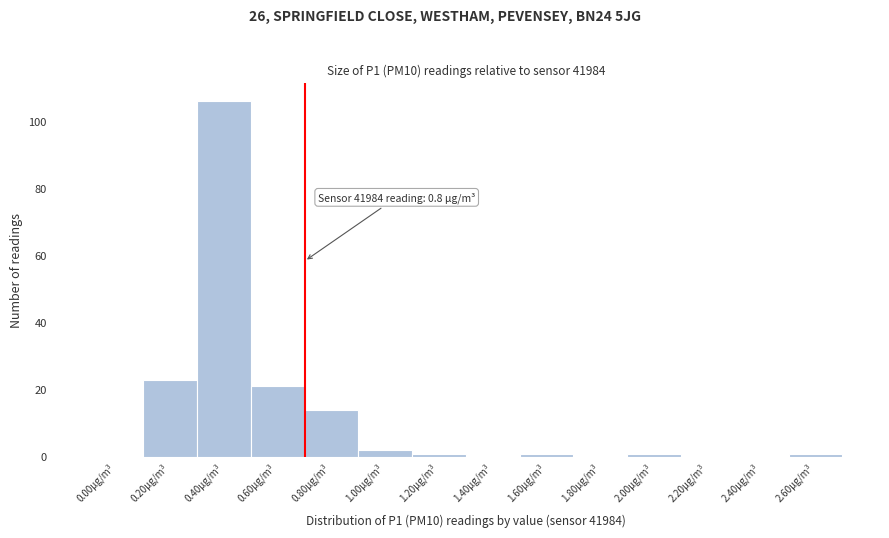

Reading left to right, what are all the values shown in this chart?

0.00µg/m³=0	0.20µg/m³=23	0.40µg/m³=106	0.60µg/m³=21	0.80µg/m³=14	1.00µg/m³=2	1.20µg/m³=1	1.40µg/m³=0	1.60µg/m³=1	1.80µg/m³=0	2.00µg/m³=1	2.20µg/m³=0	2.40µg/m³=0	2.60µg/m³=1